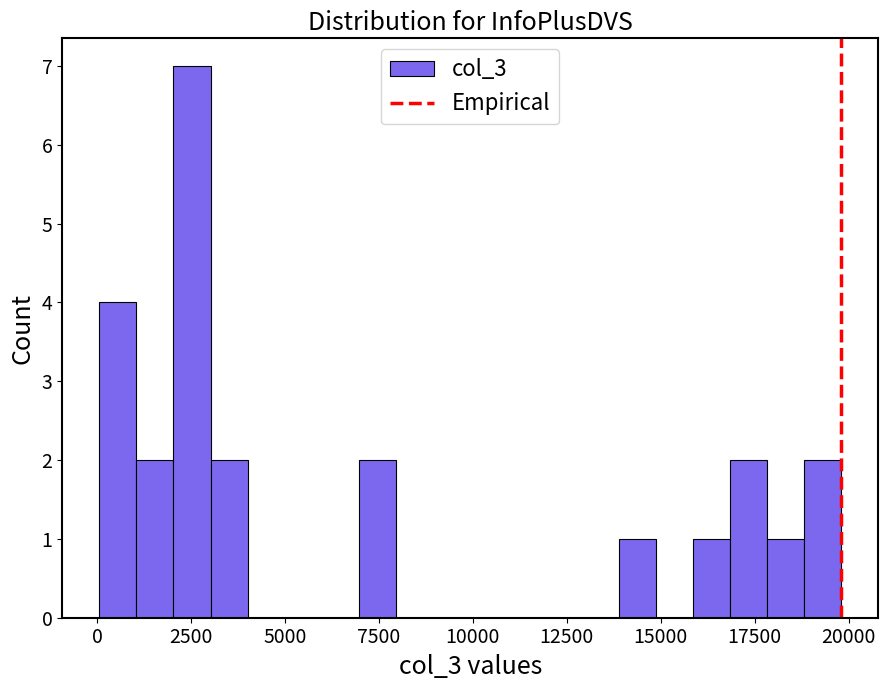

Read against the x-axis, roughly where is the centre of the tallest bar?

2500